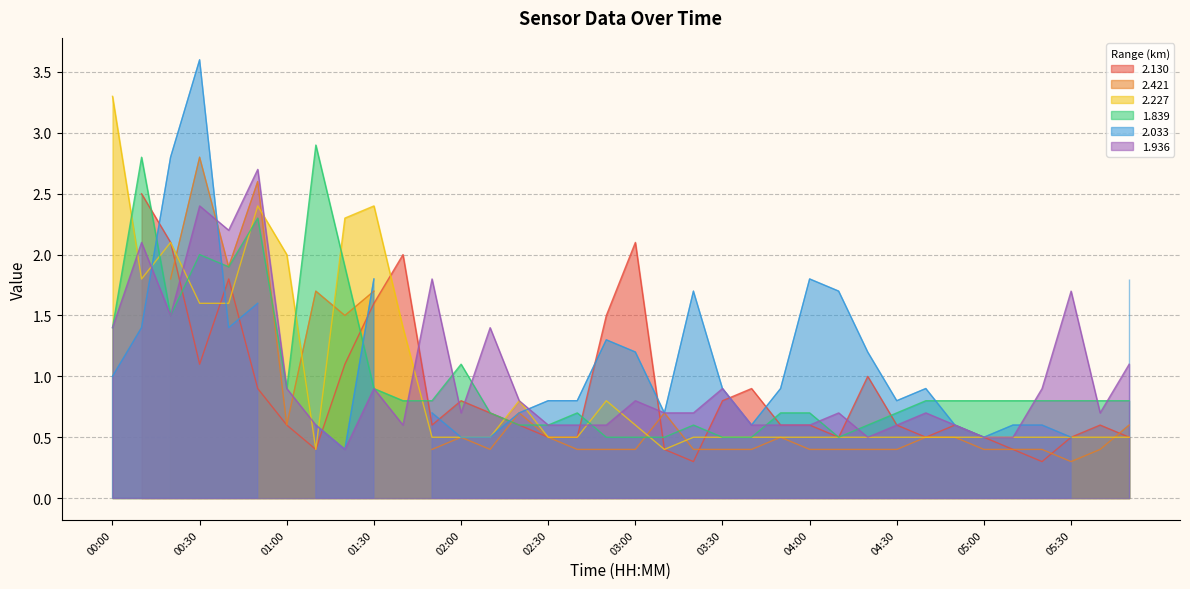

What is the minimum value for 1.839?

0.5